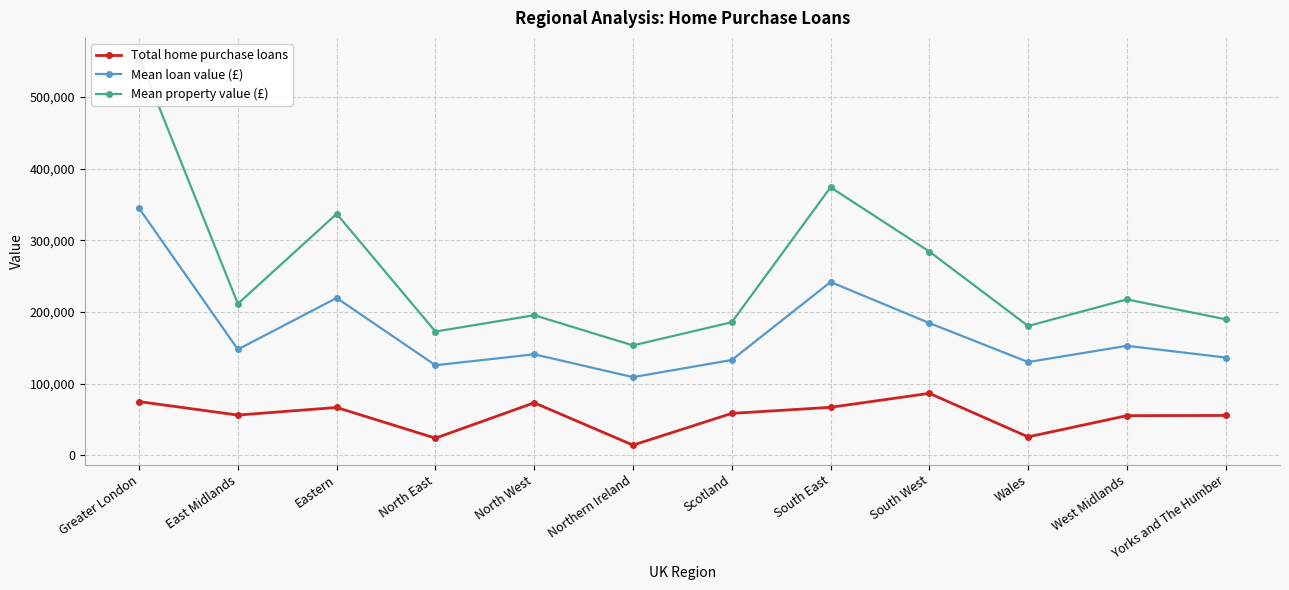

True or false: Mean property value (£) and Mean loan value (£) intersect in this chart.

False